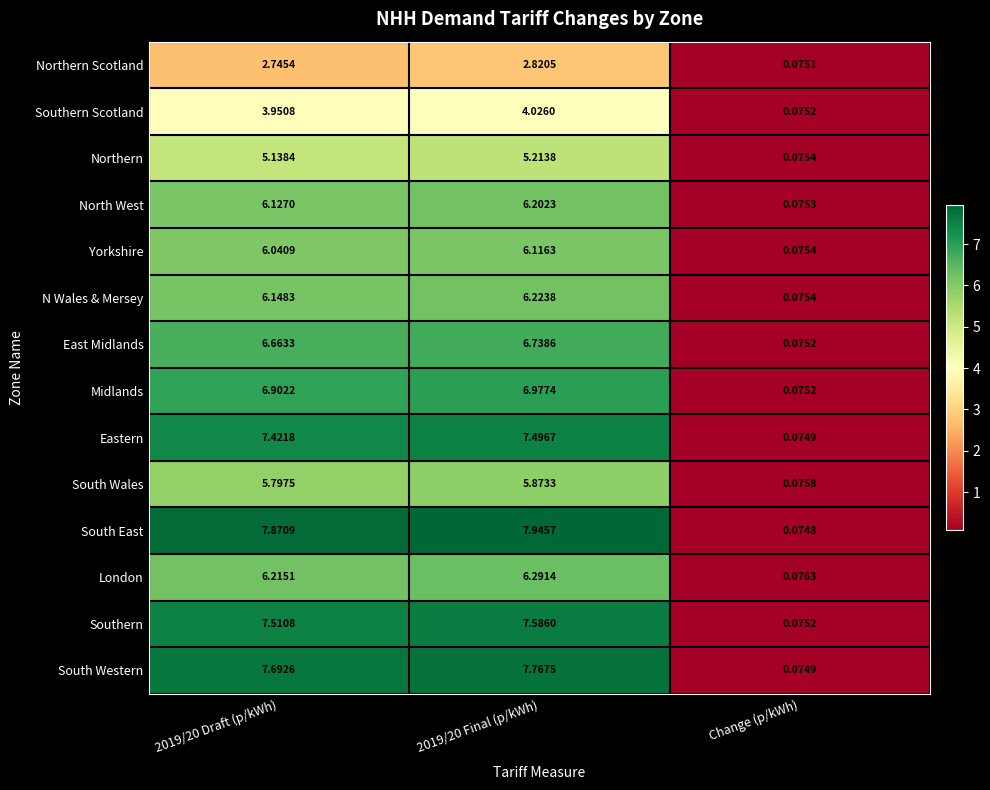

At which label is East Midlands closest to 3?

Change (p/kWh)